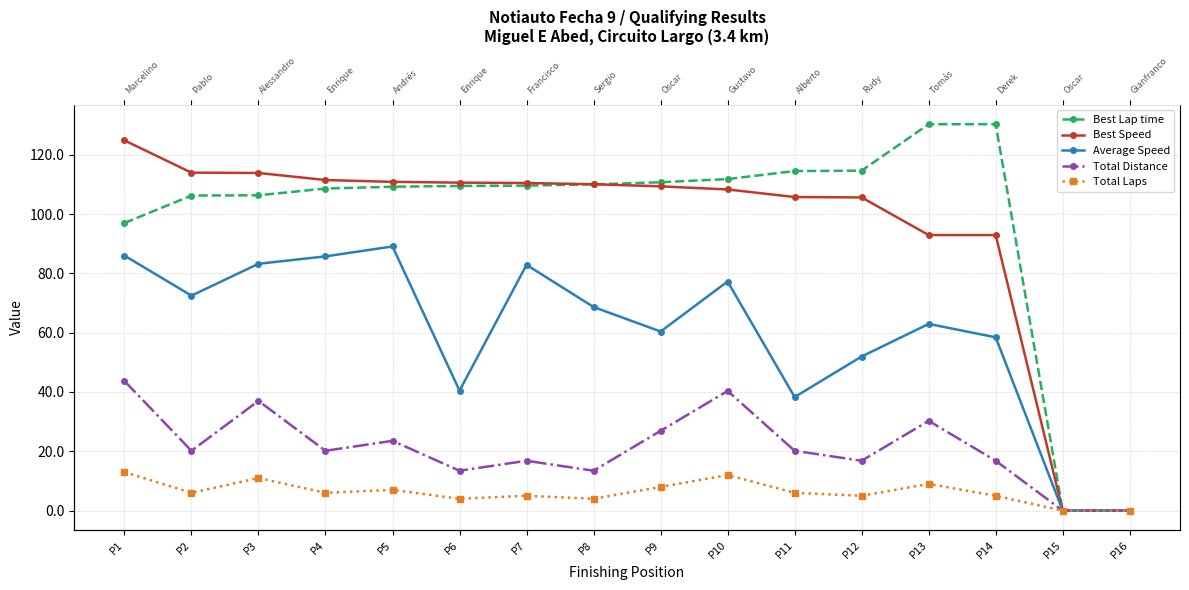

What is the sum of all Average Speed values?

957.8